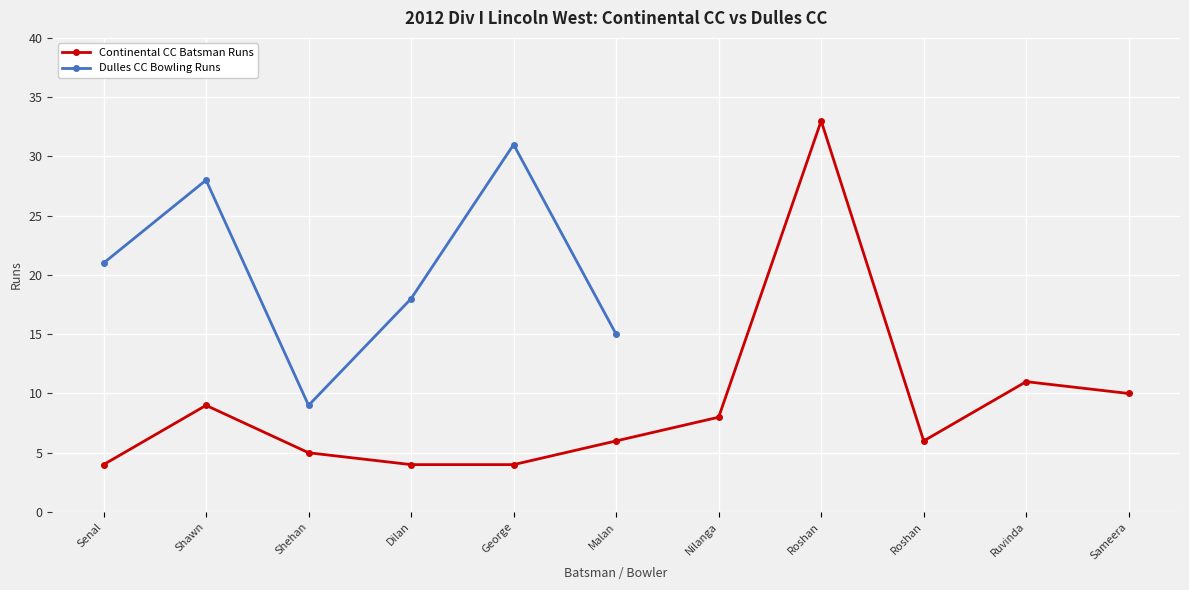

True or false: Continental CC Batsman Runs has a value of 6.0 at Malan.

True